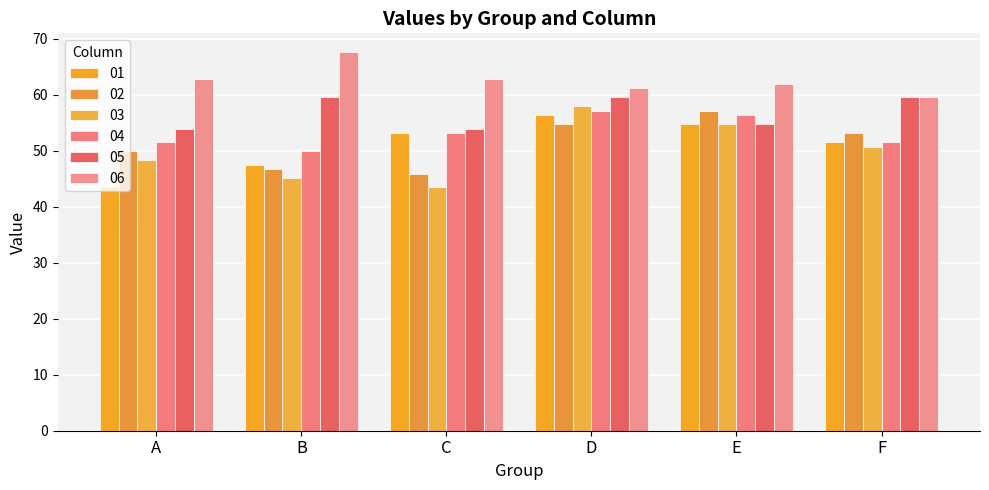

How many data points does each series have?

6